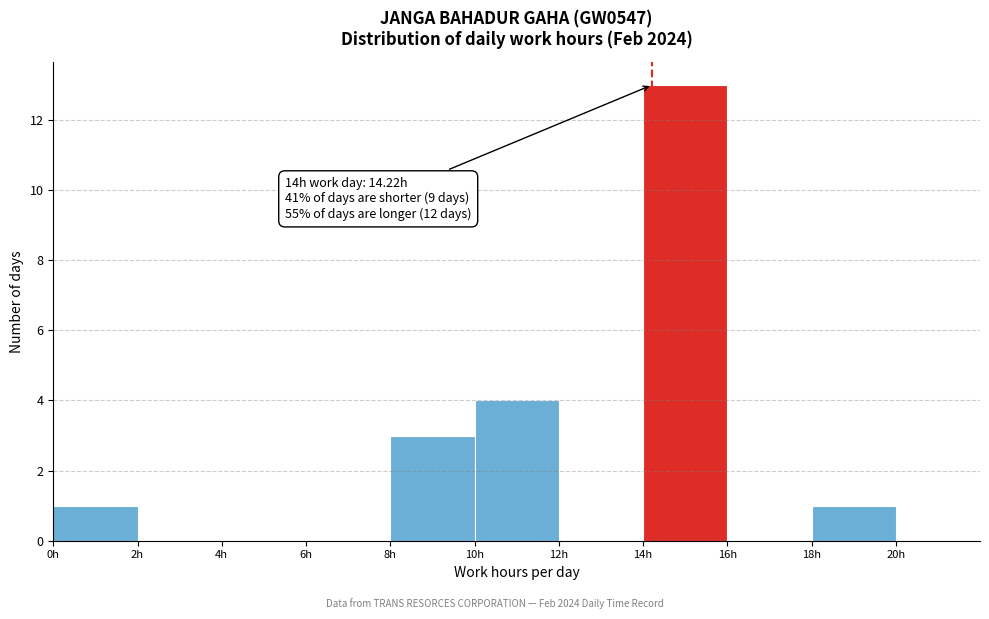

Over which range of the x-axis is the bar tallest?

14 to 16